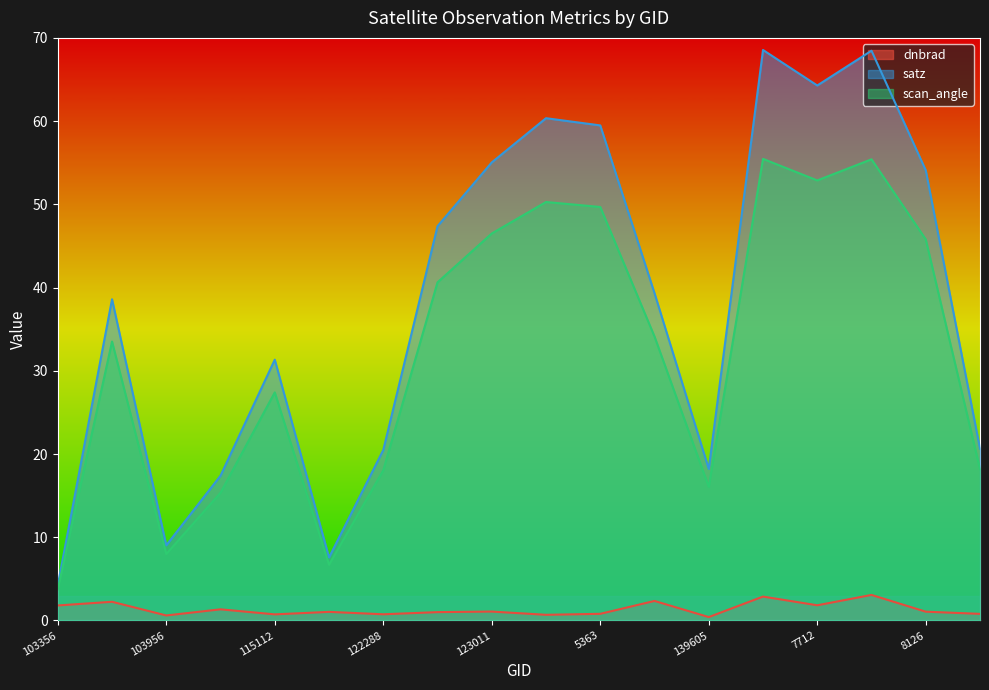

The satz series shows 96.4 at 140005. True or false?

False